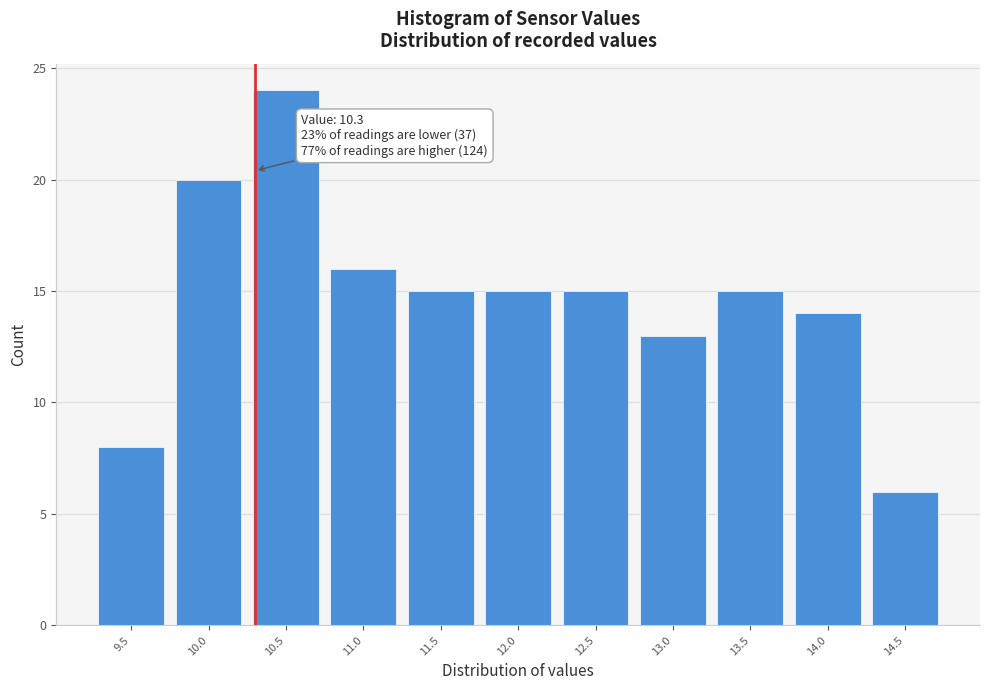

Which range on the x-axis has the tallest bar?

10.25 to 10.75